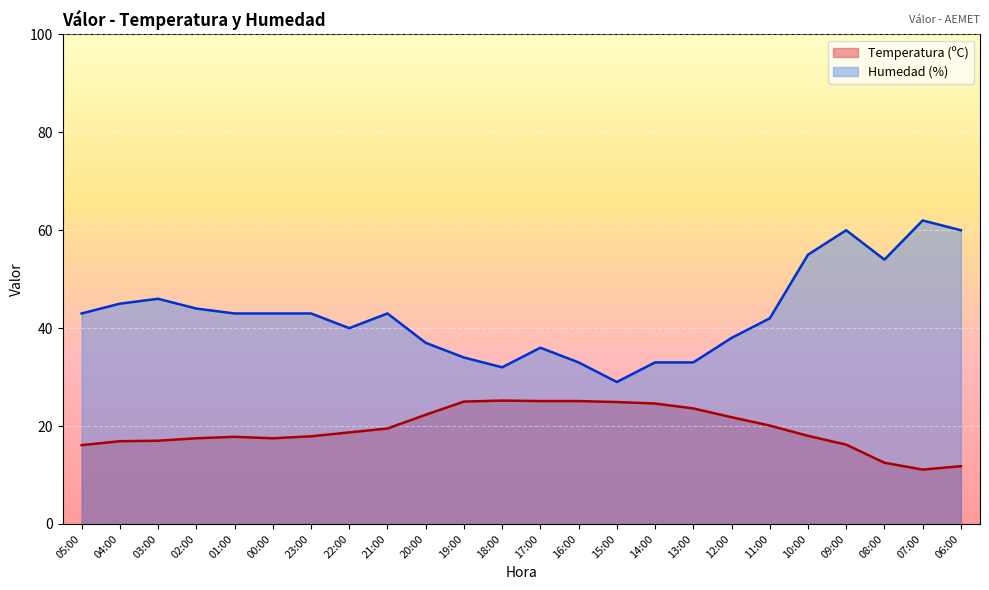

At which category does Temperatura (ºC) reach its first local valley?

00:00